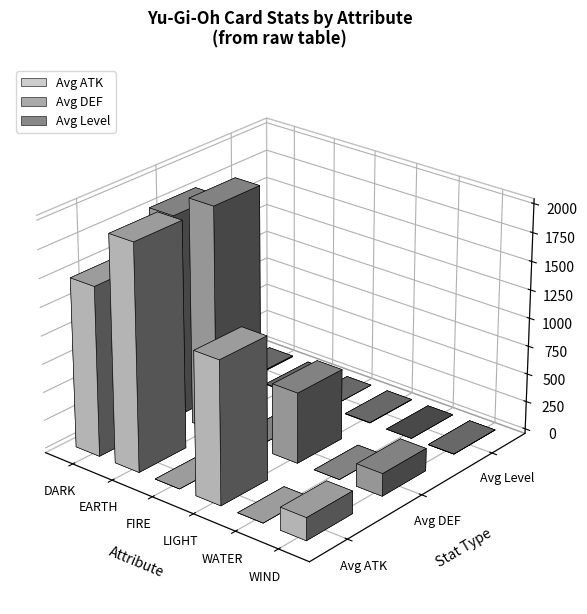

Reading right to left, transcribe all the data shown in this chart.

Avg ATK: WIND=200	WATER=0	LIGHT=1263	FIRE=0	EARTH=2000	DARK=1500
Avg DEF: WIND=200	WATER=0	LIGHT=627	FIRE=0	EARTH=2000	DARK=1800
Avg Level: WIND=1	WATER=0	LIGHT=3	FIRE=0	EARTH=4	DARK=8